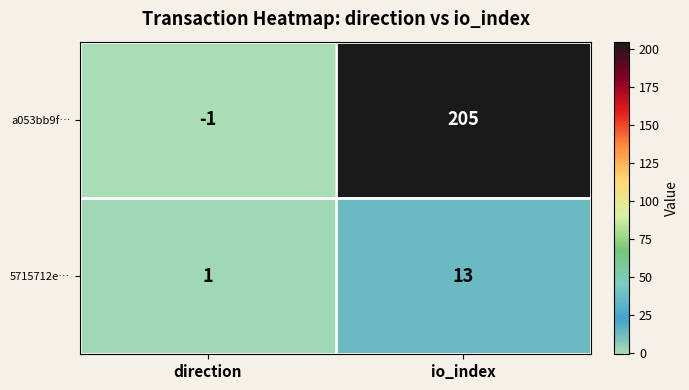

What is the difference between the highest and lowest values at direction?

2